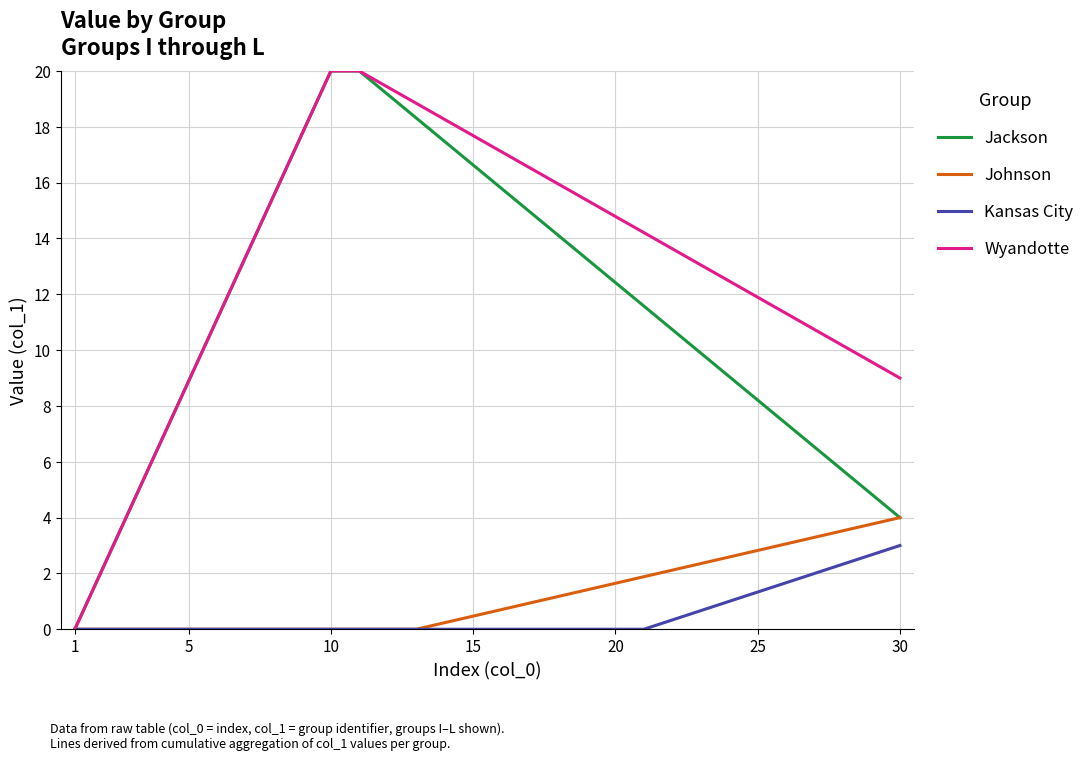

What is the difference between the maximum and minimum values in the Johnson series?

4.0